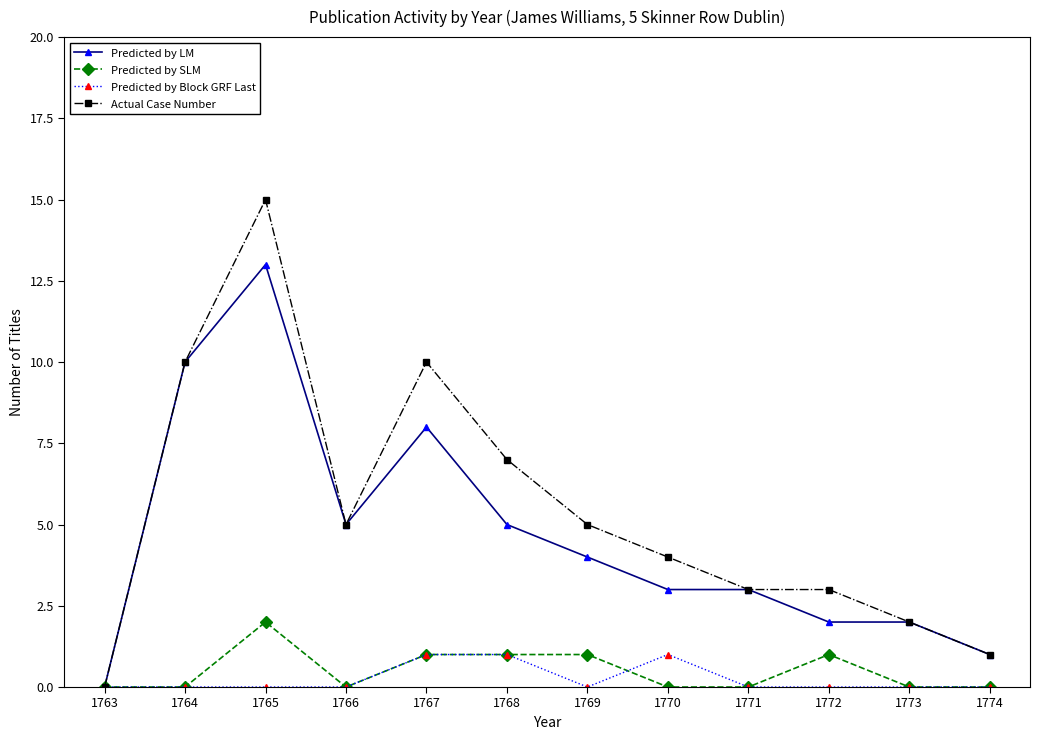

What is the difference between the maximum and minimum values in the Predicted by Block GRF Last series?

1